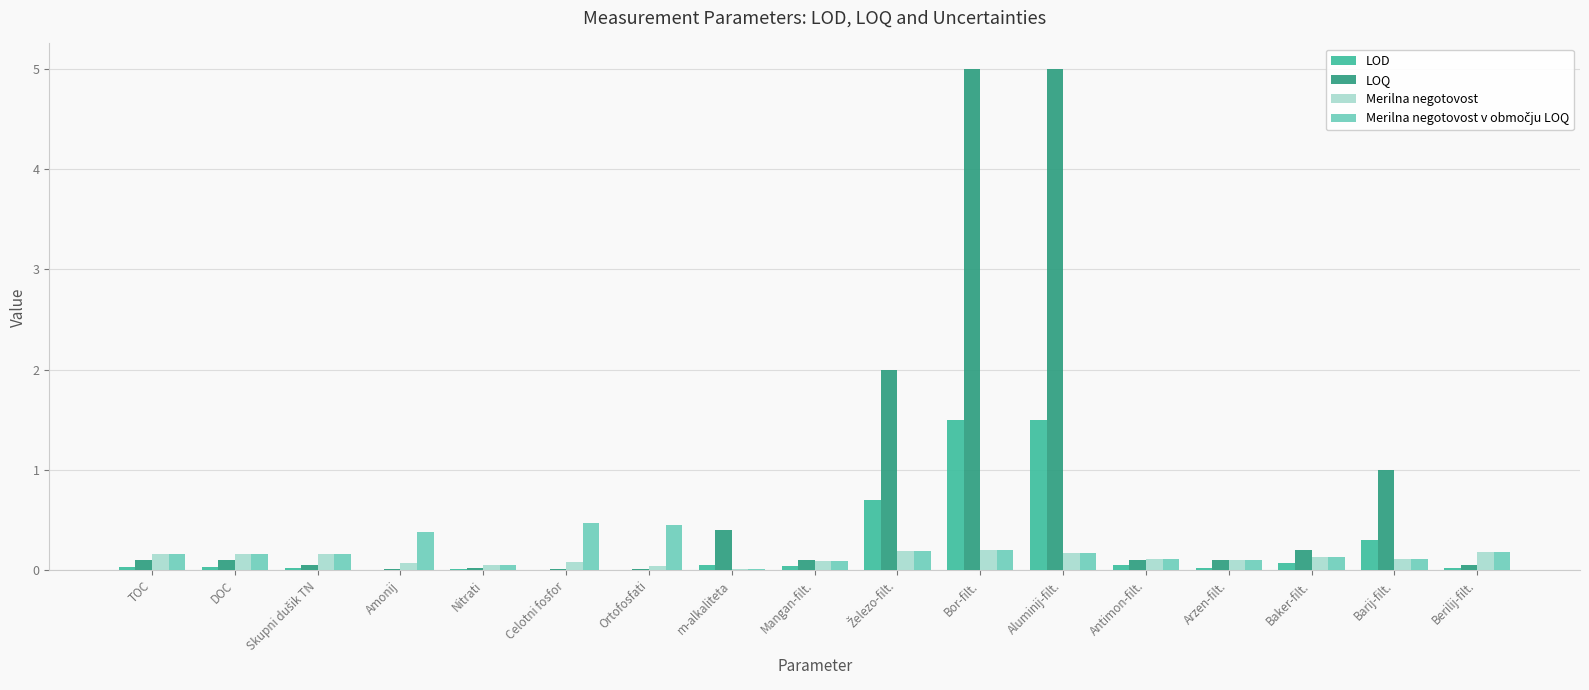

True or false: LOD has a value of 1.5 at Aluminij-filt..

True